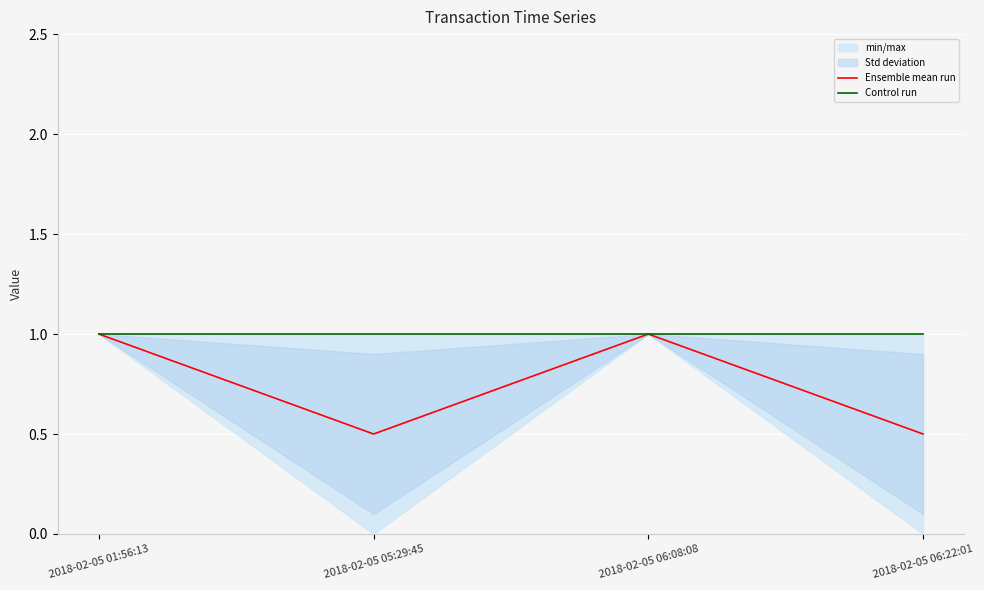

What is the minimum value for Ensemble mean run?

0.5